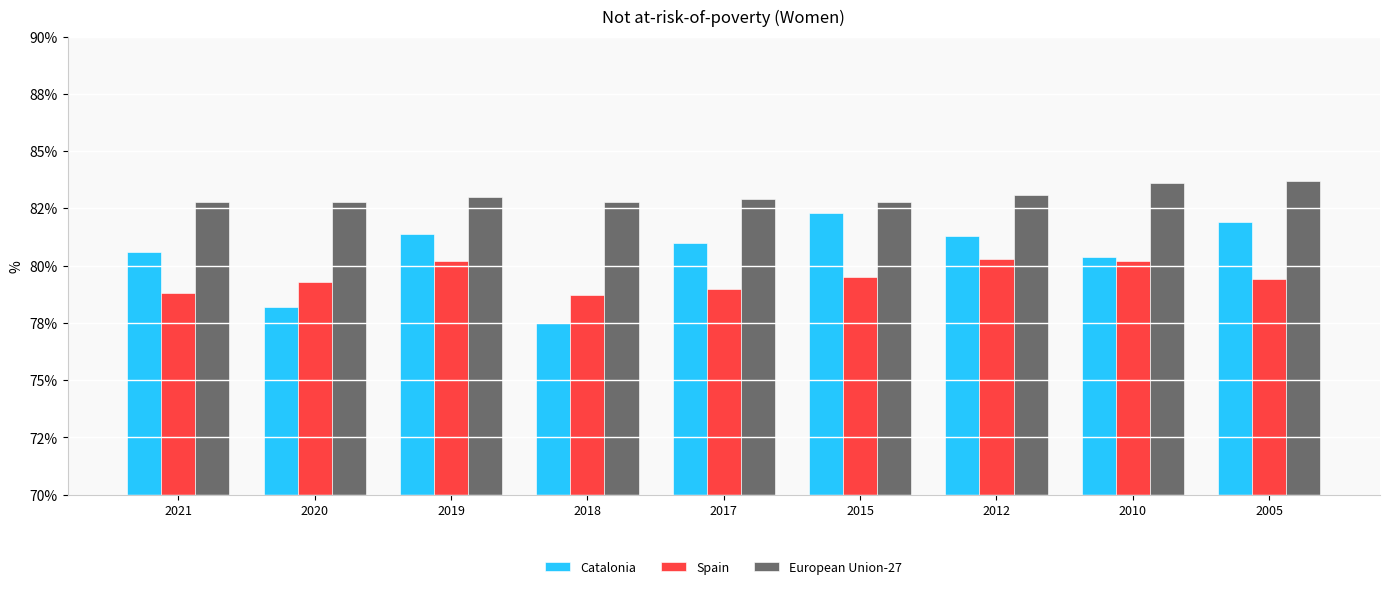

Are the bars horizontal?

No